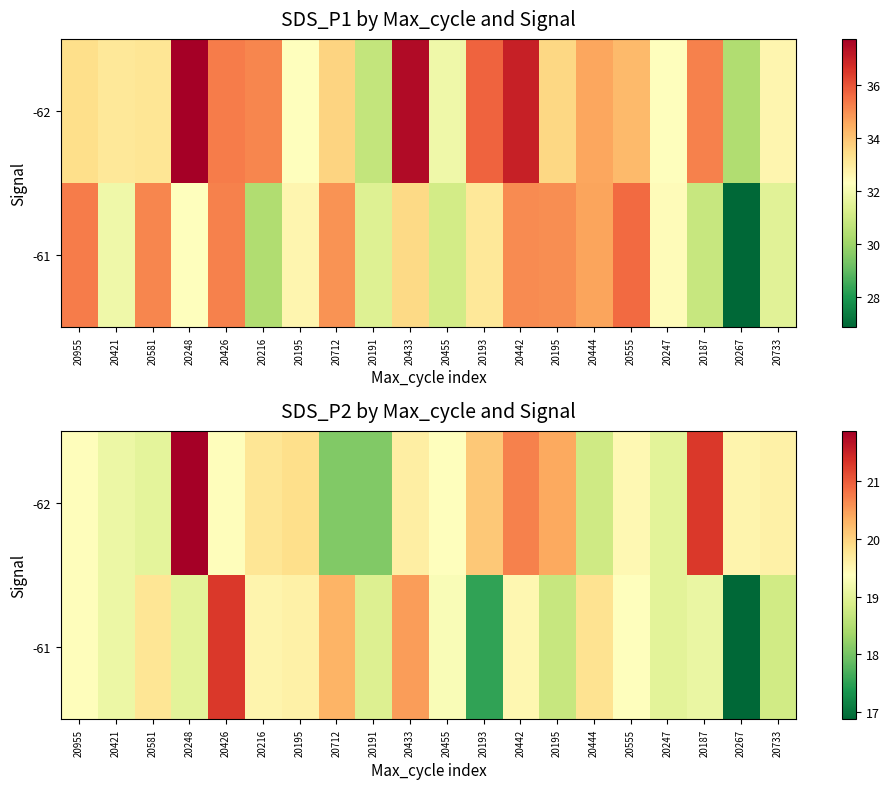

The -62 series shows 28.0 at 20733. True or false?

False